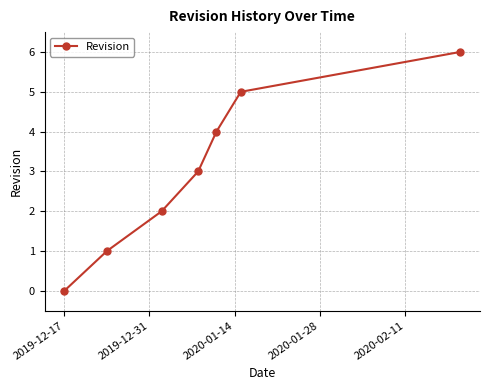

How many data points are less than 3?

3